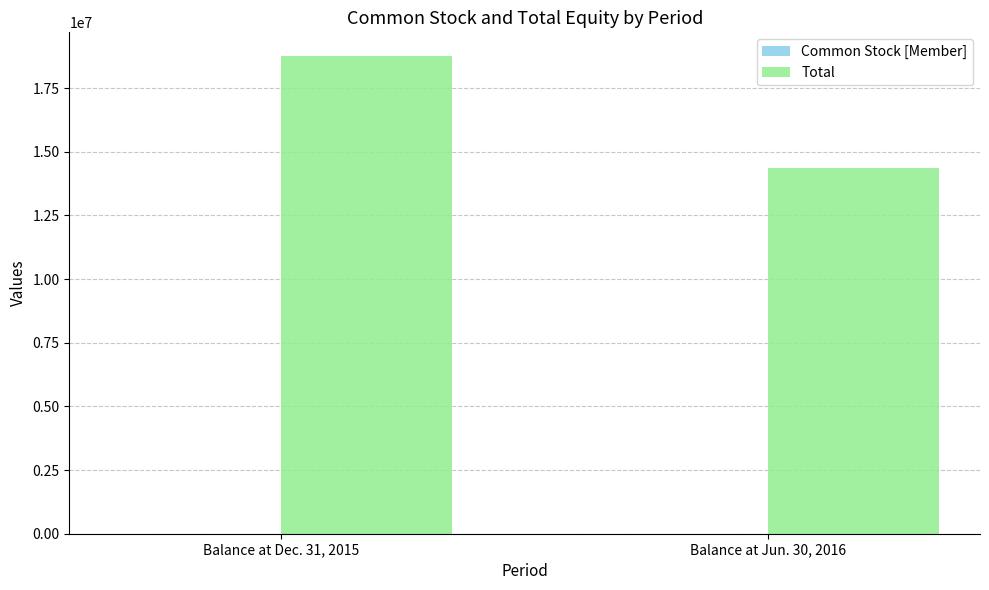

Which category has the highest value across all series?

Balance at Dec. 31, 2015